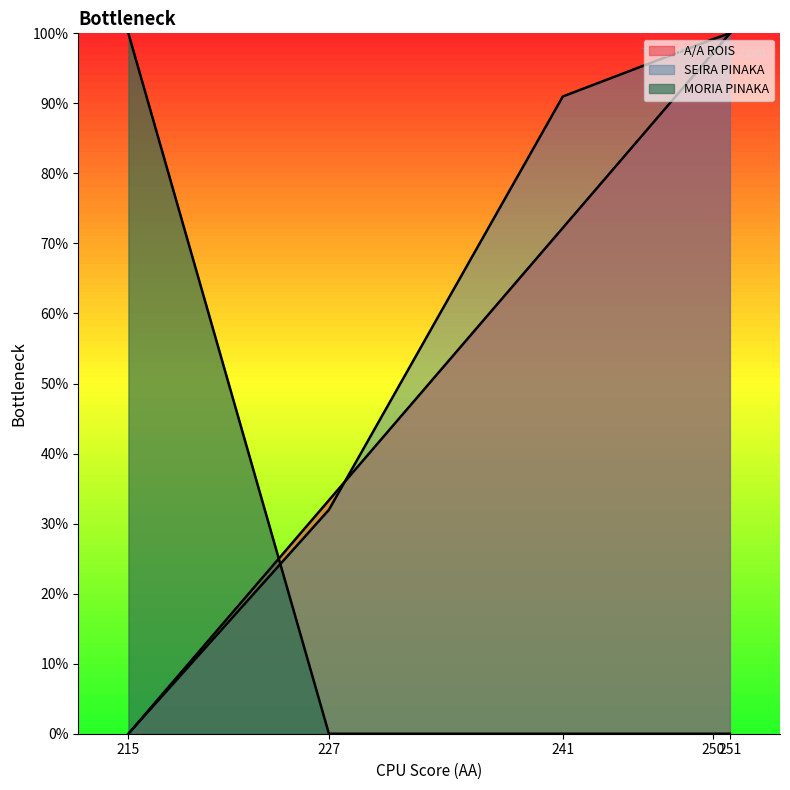

What is the difference between the maximum and second lowest values in the SEIRA PINAKA series?

68.0